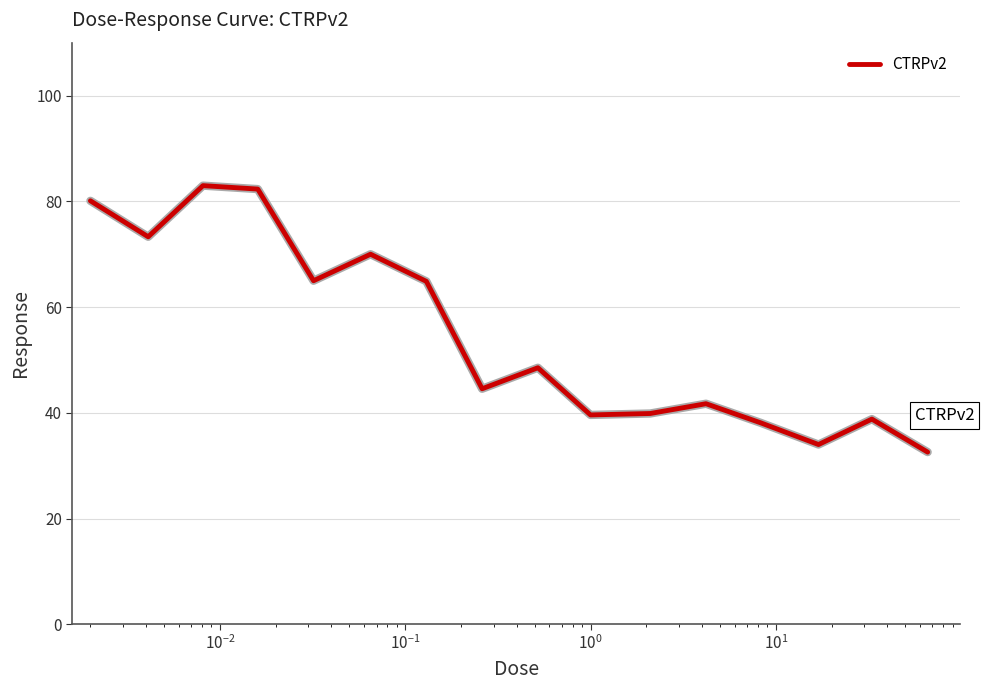

What is the smallest value displayed?

32.6